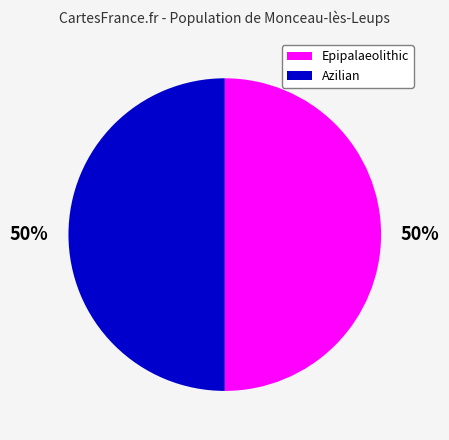

Combined, do Epipalaeolithic and Azilian account for over 50%?

Yes